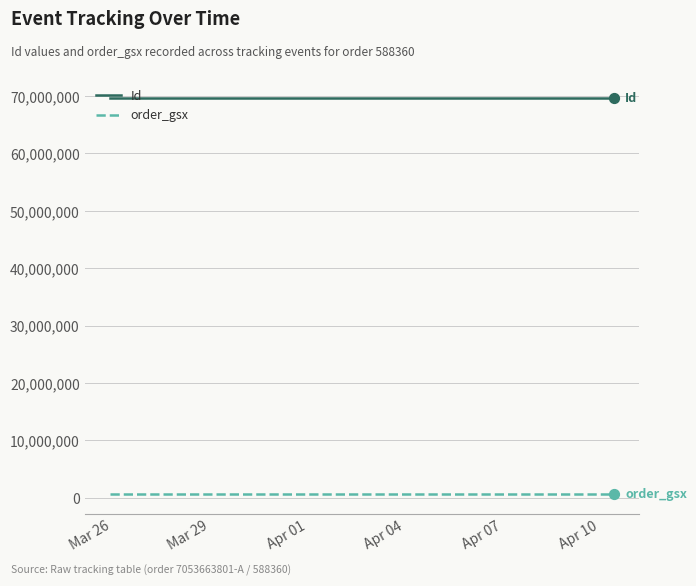

Is the value of order_gsx at 10 greater than the value of Id at 7?

No